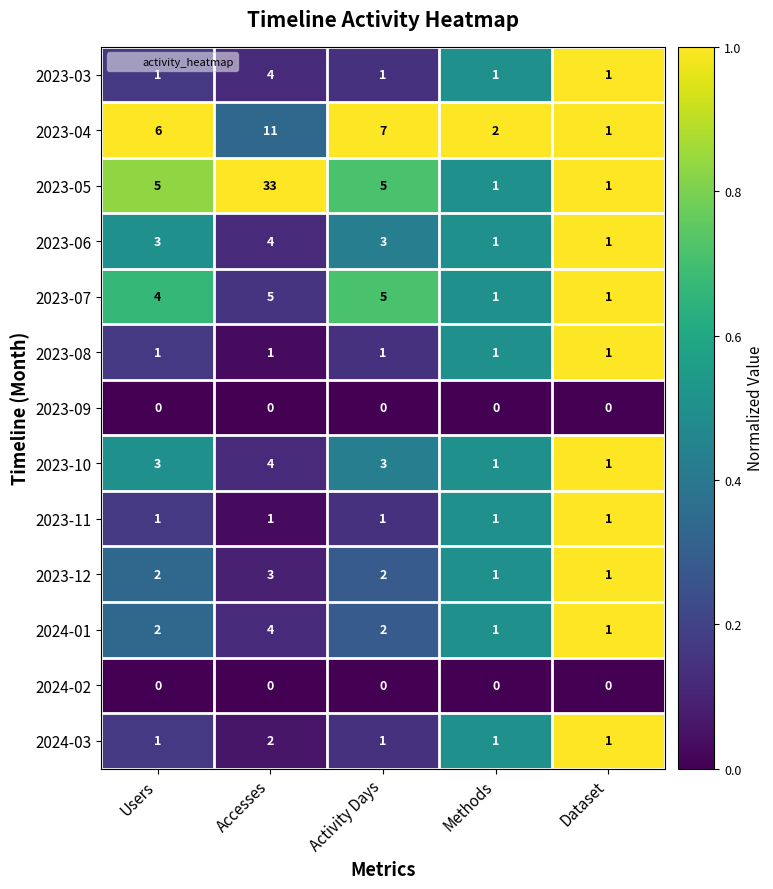

The value of 2024-01 at Methods is 1. True or false?

True